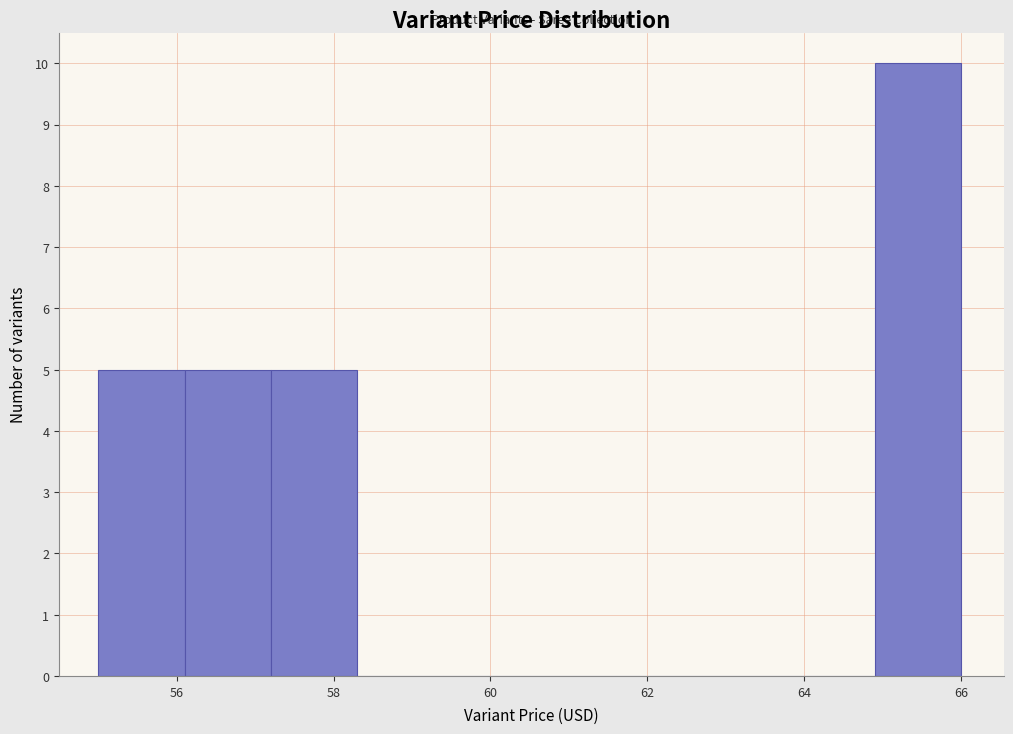

How tall is the bar that spans 64.9 to 66.0 on the x-axis? Neither the bar edges nor the heights are printed on the chart, so give them approximately, as read against the axes.

10